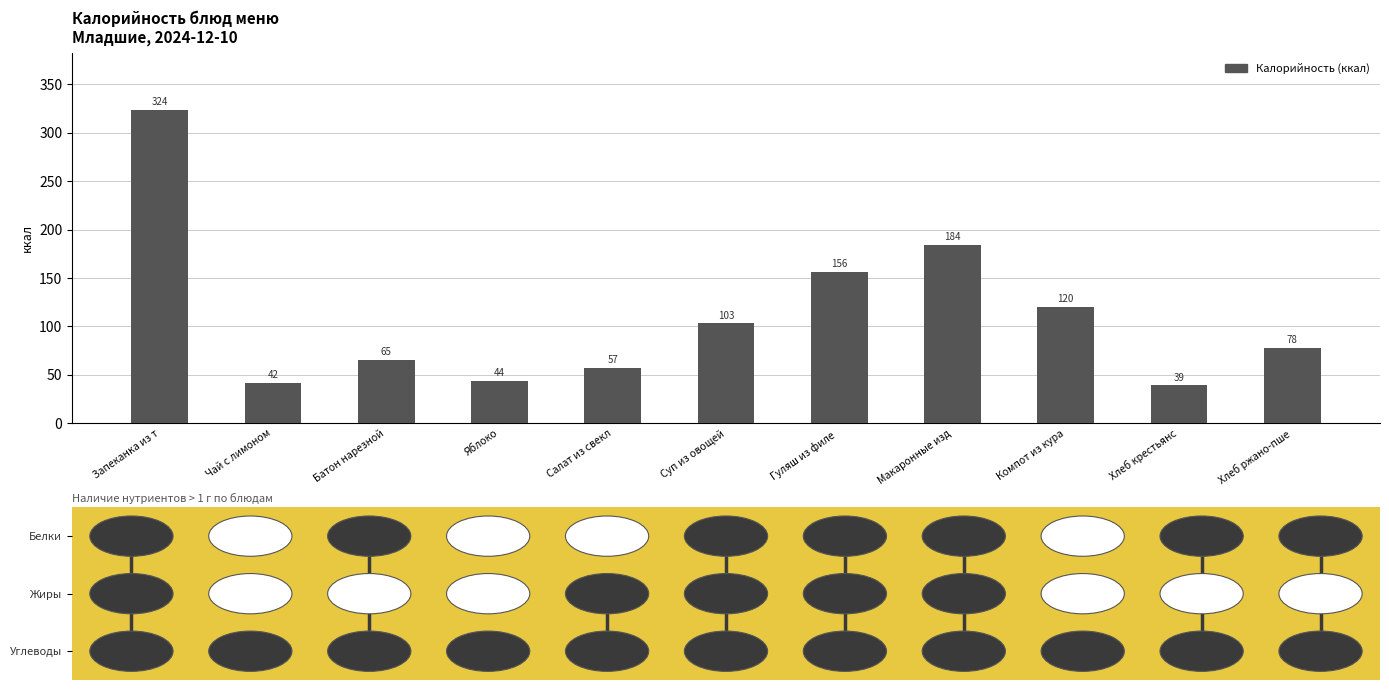

What is the ratio of the value at Батон нарезной to the value at Макаронные изд?

0.4